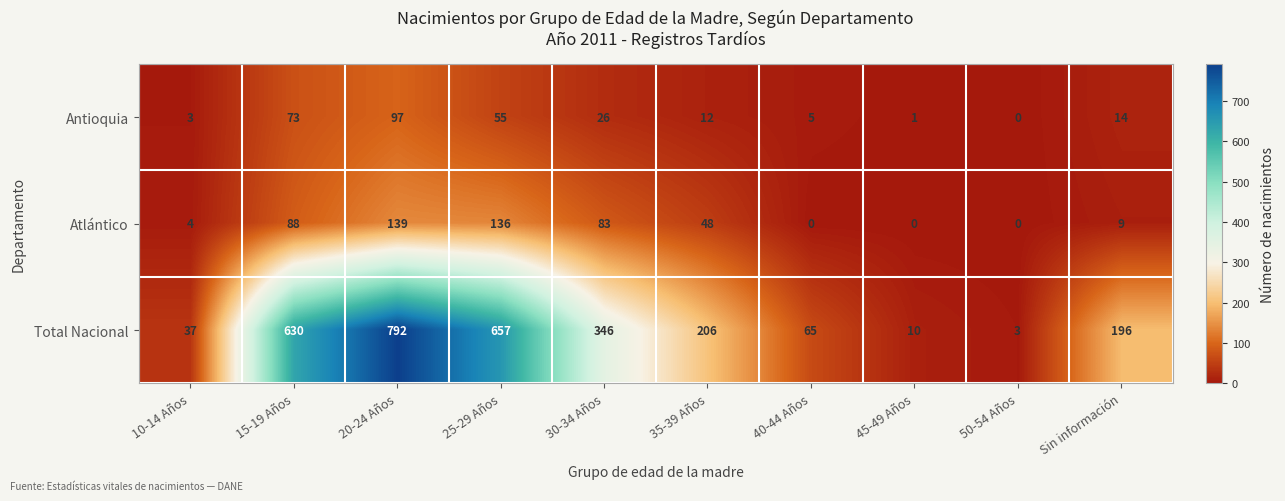

Rank the series at 45-49 Años from highest to lowest value.

Total Nacional, Antioquia, Atlántico